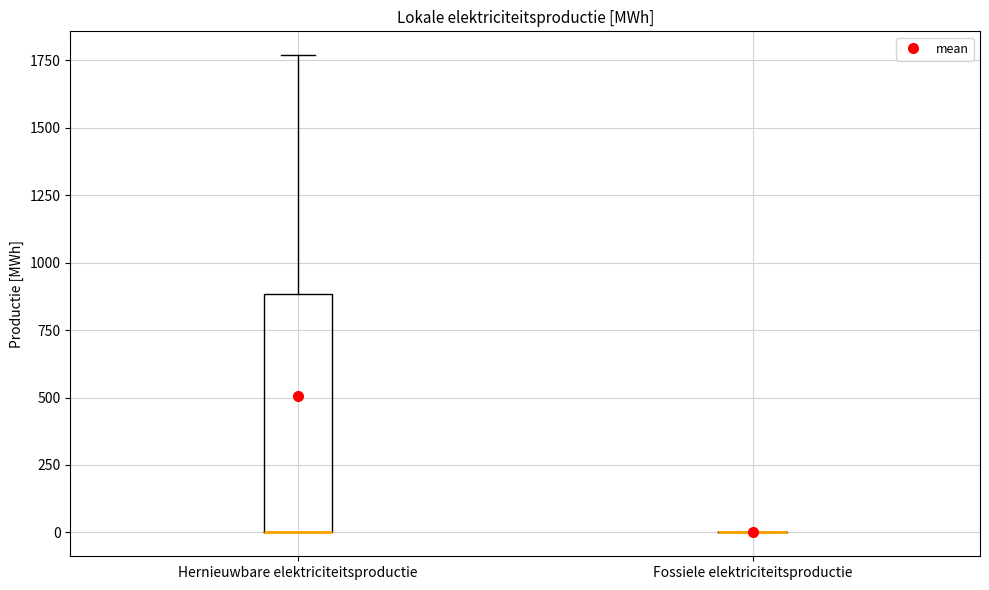

Comparing the boxes themselves (not the whiskers), which one is the tallest?

Hernieuwbare elektriciteitsproductie